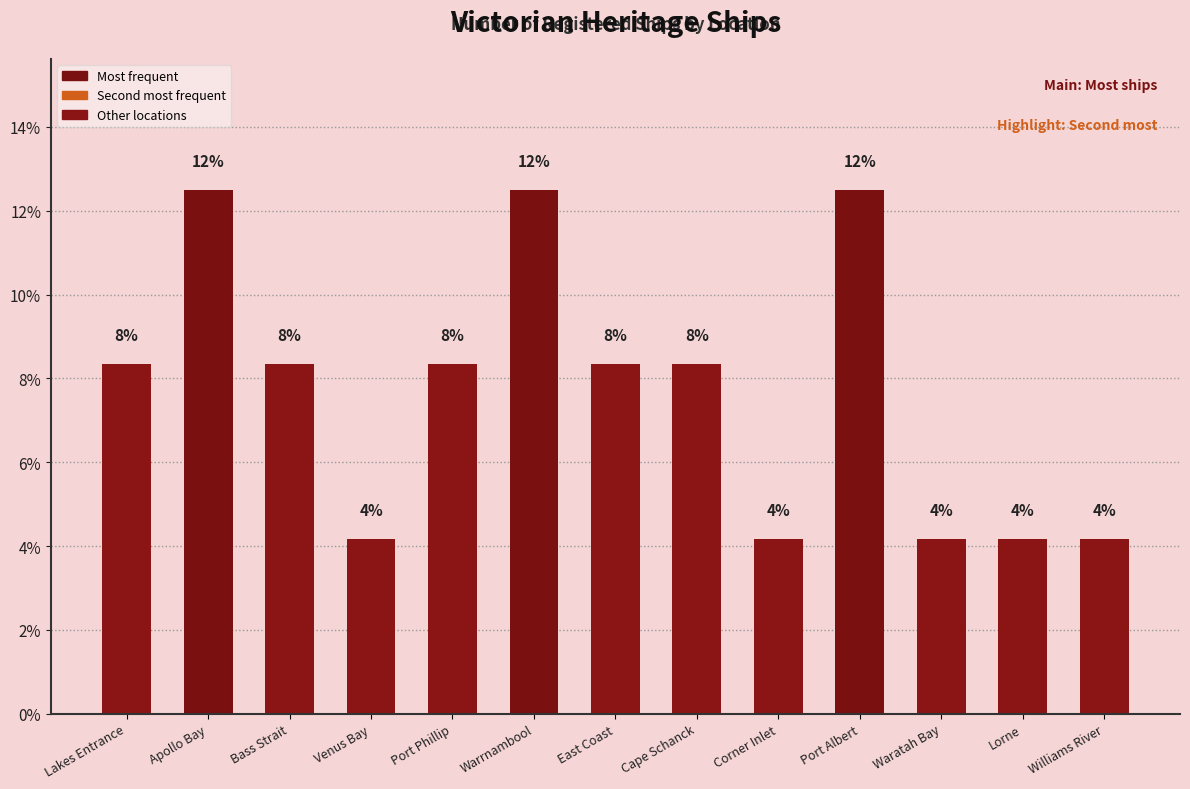

What is the difference between the maximum and minimum values?

8.3